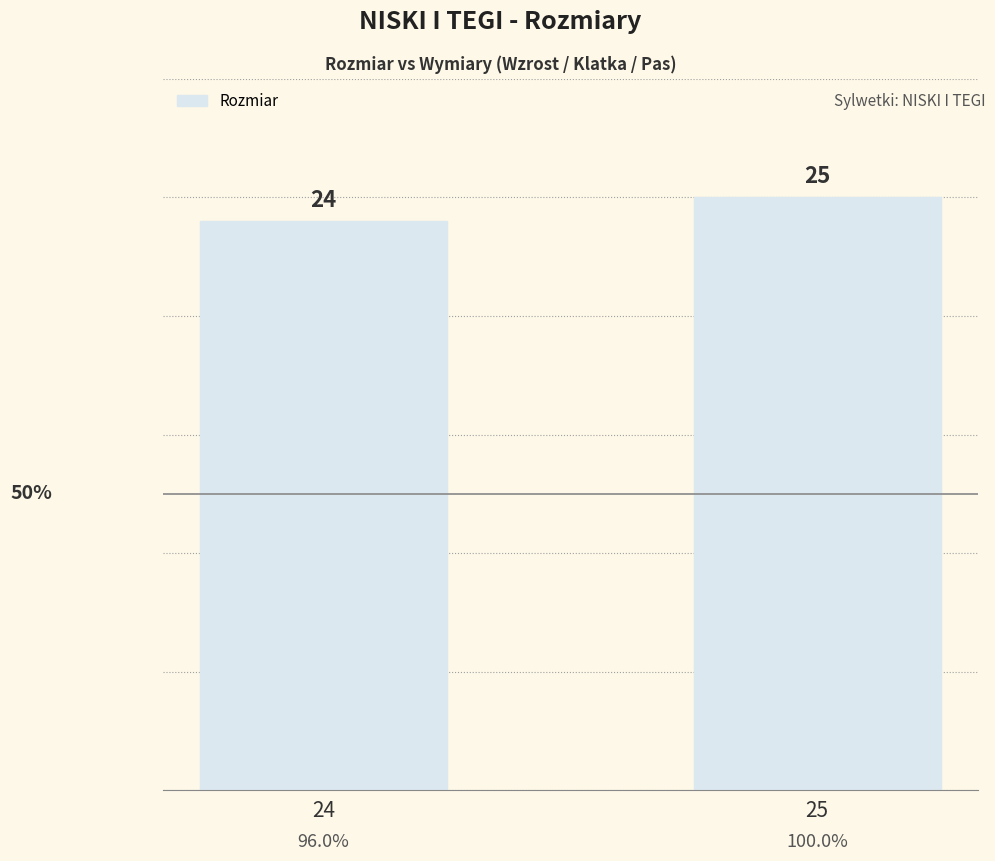

What is the smallest value displayed?

24